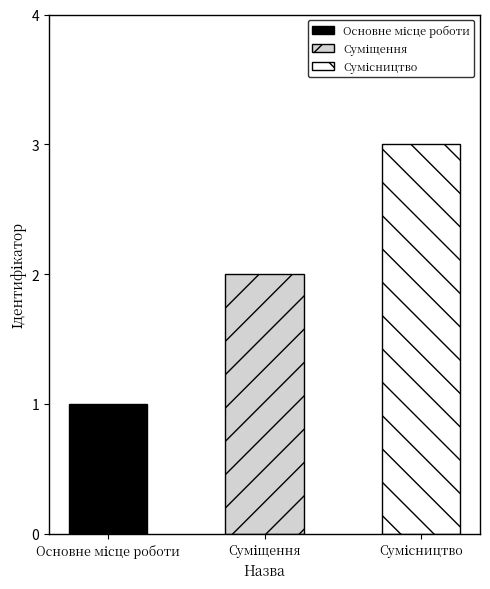

What is the sum of all values?

6